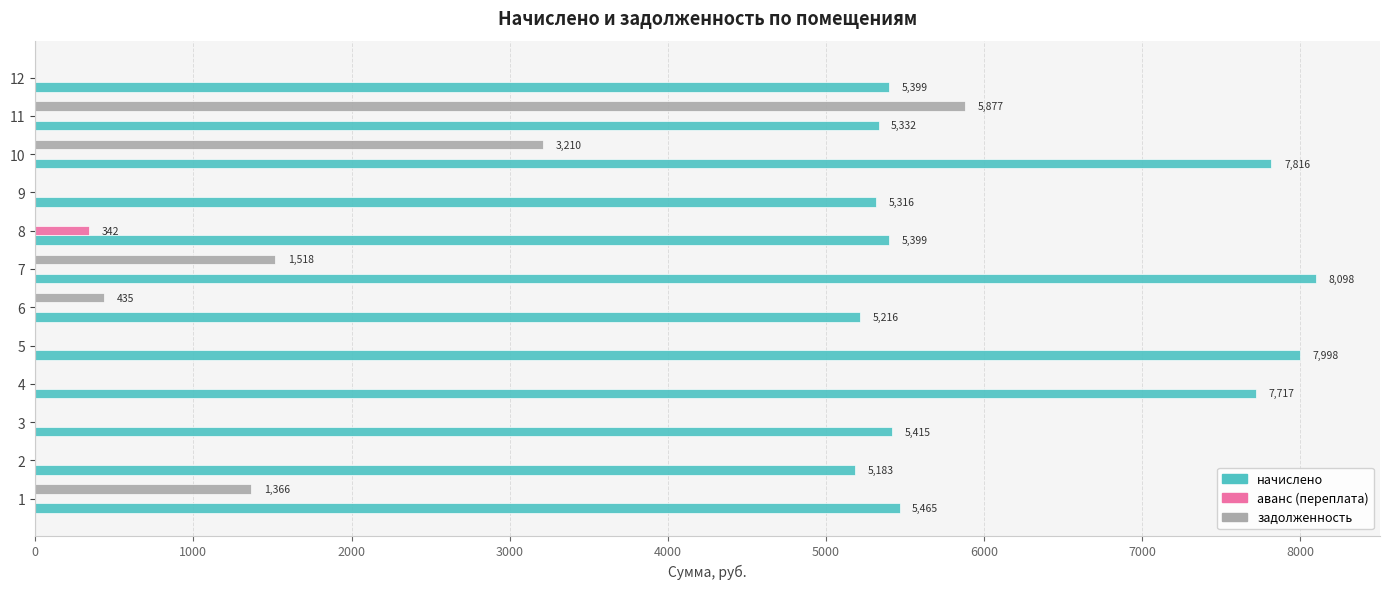

Which series changed the most between 1 and 12?

задолженность